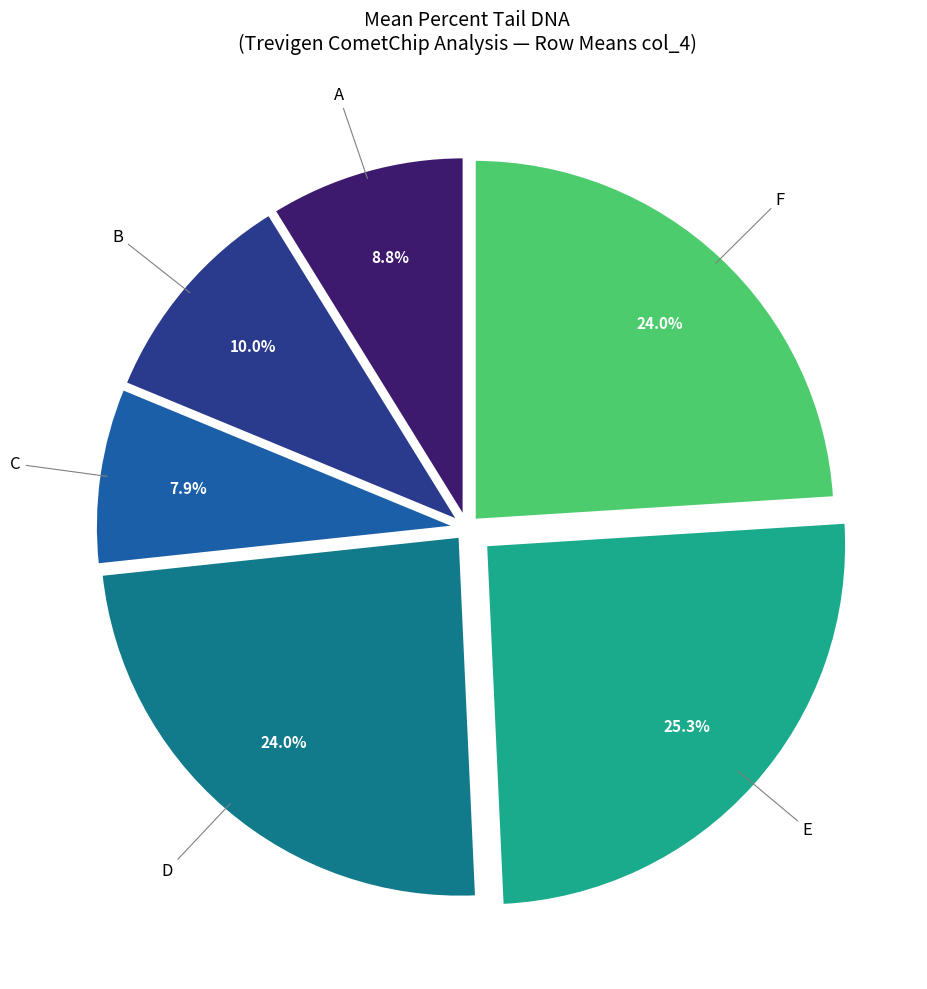

Does B represent more than half of the total?

No